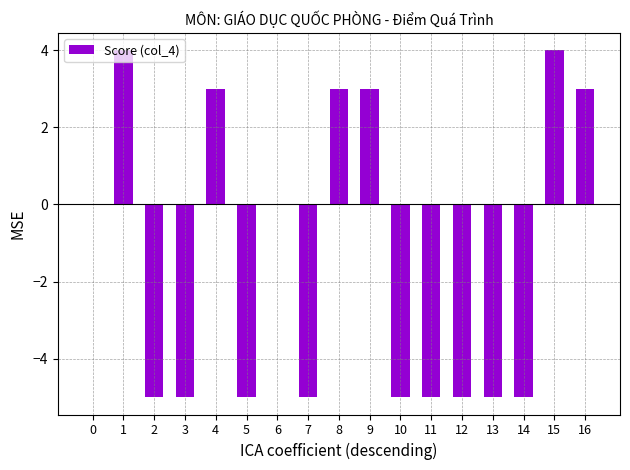

How many values are between -5 and 3?

15